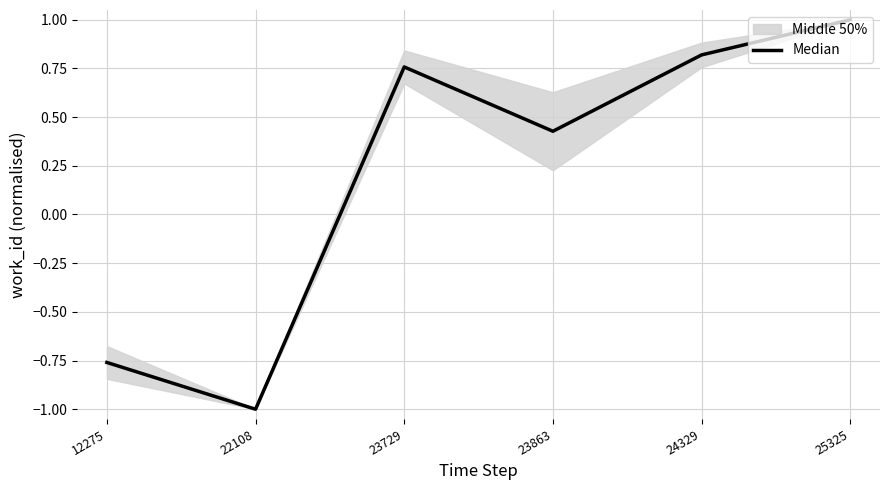

The value at 12275 is -0.8. True or false?

True